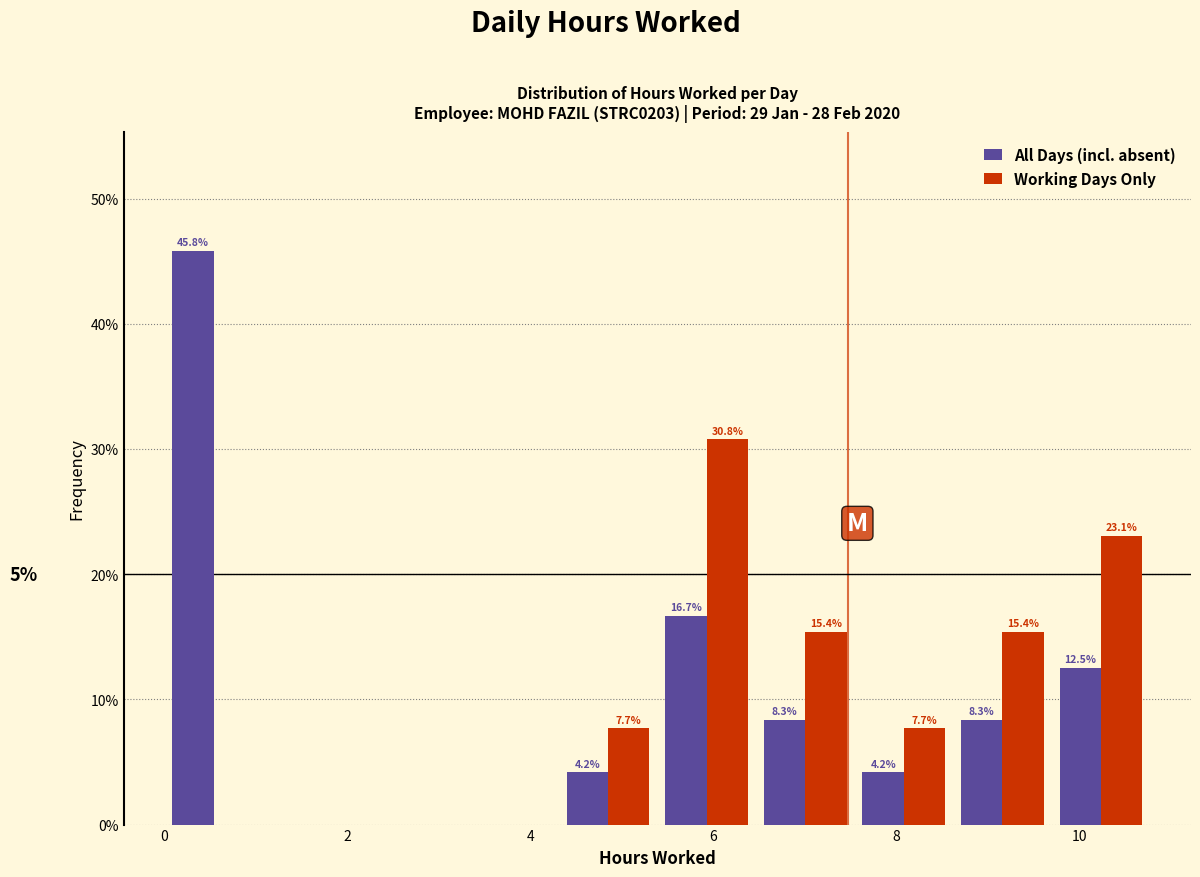

In the Working Days Only series, which range on the x-axis has the tallest bar?

5.4 to 6.4